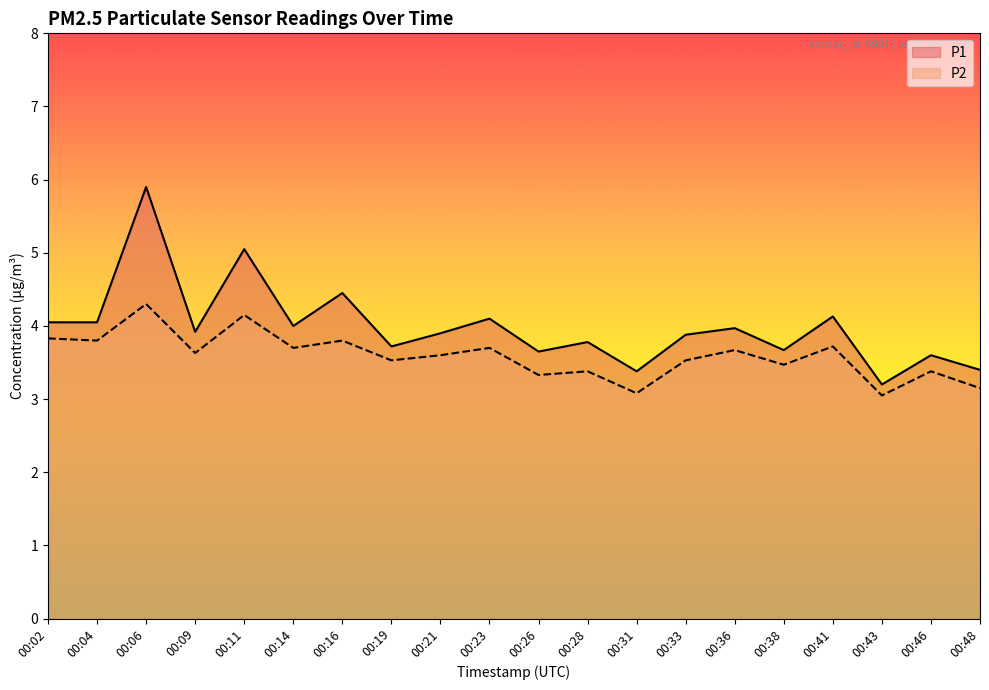

Count the number of data series in this chart.

2